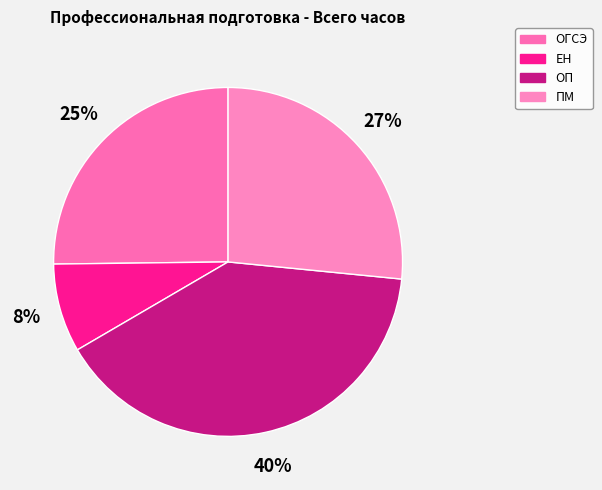

Count the number of slices in the pie.

4